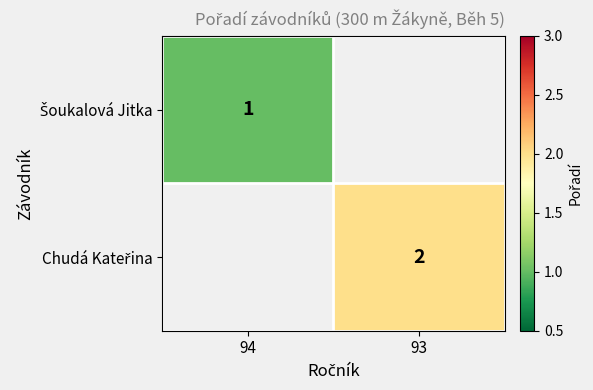

Which category has the lowest value in the Šoukalová Jitka series?

94